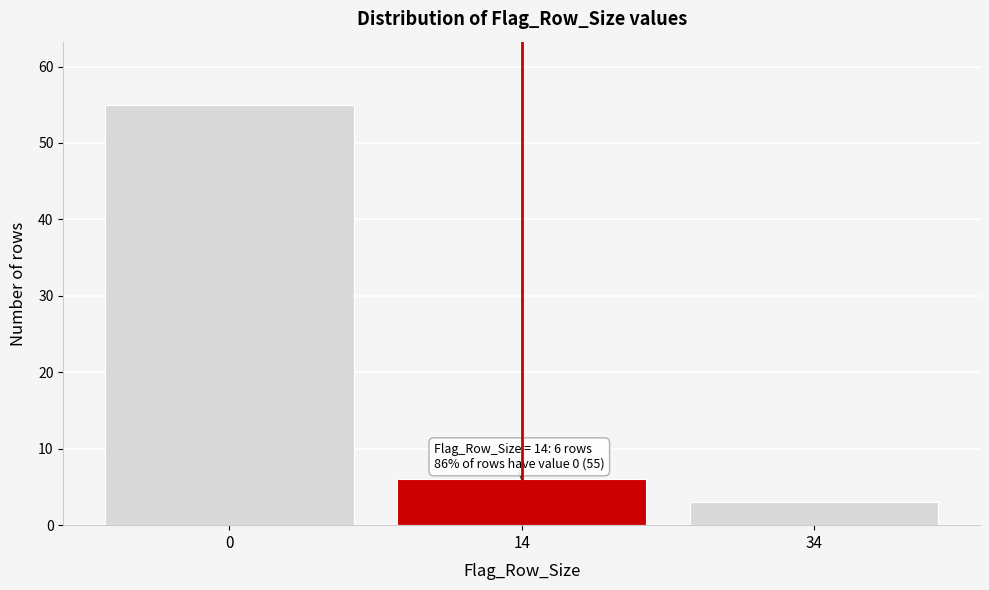

Reading right to left, extract all data points from this chart.

3	6	55